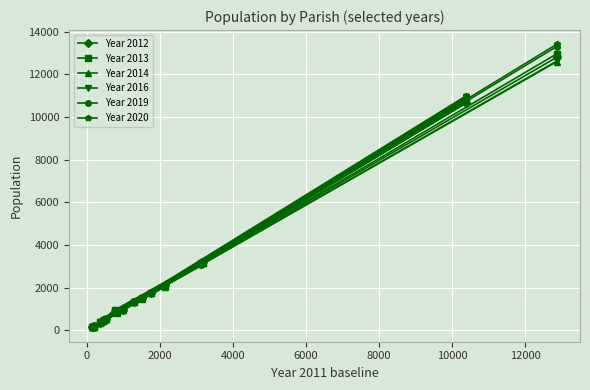

Which series has the widest spread of values?

Year 2020